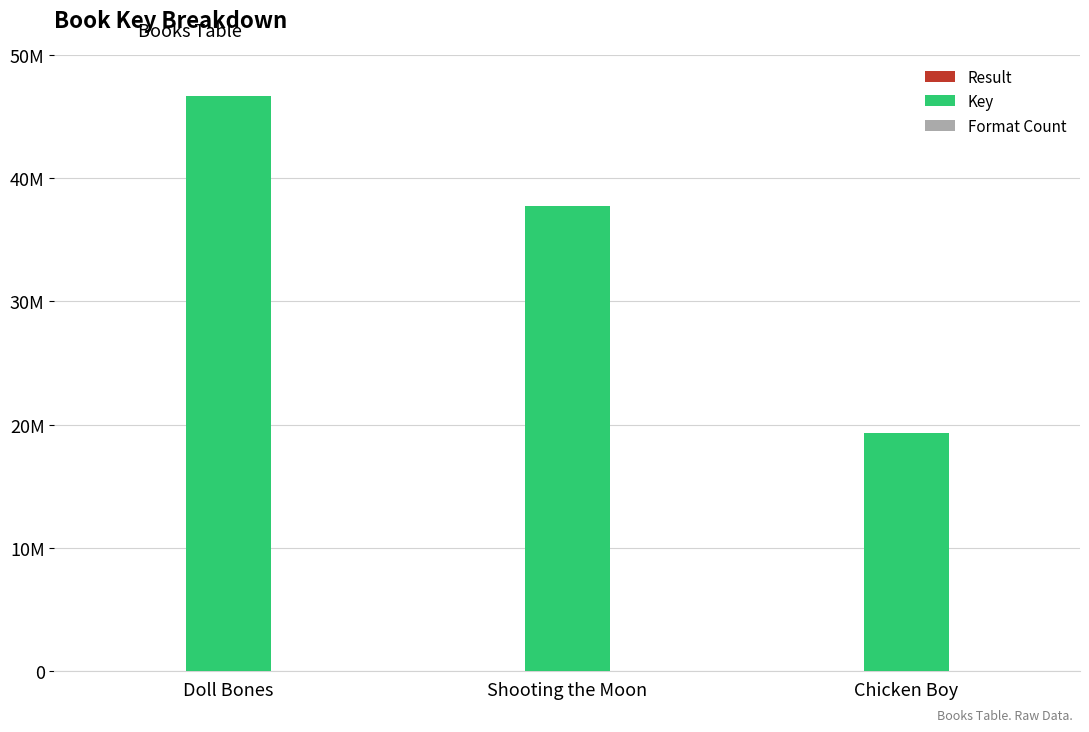

Which series changed the most between Shooting the Moon and Chicken Boy?

Key